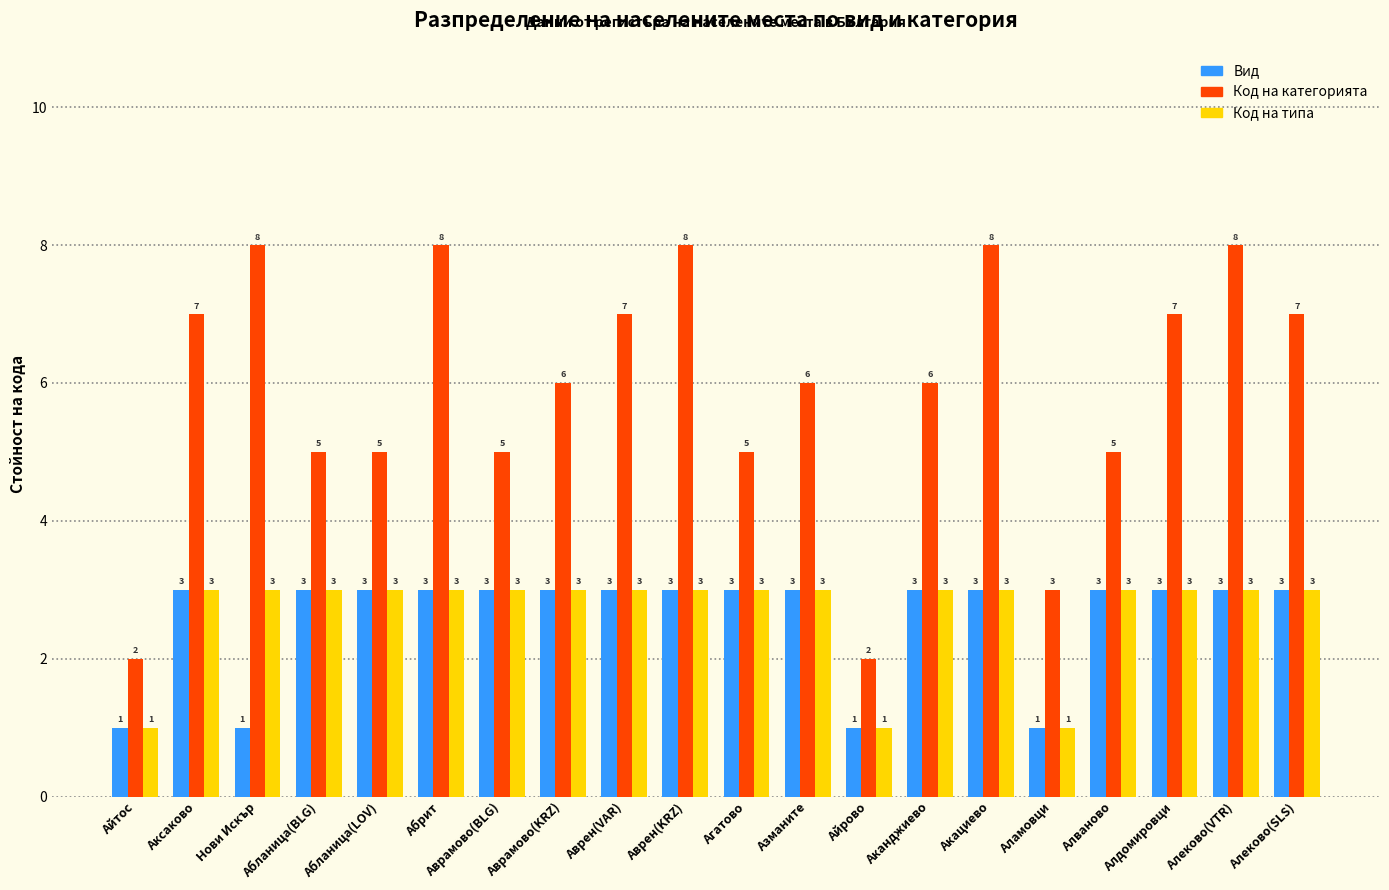

Which series changed the most between Аксаково and Азманите?

Код на категорията